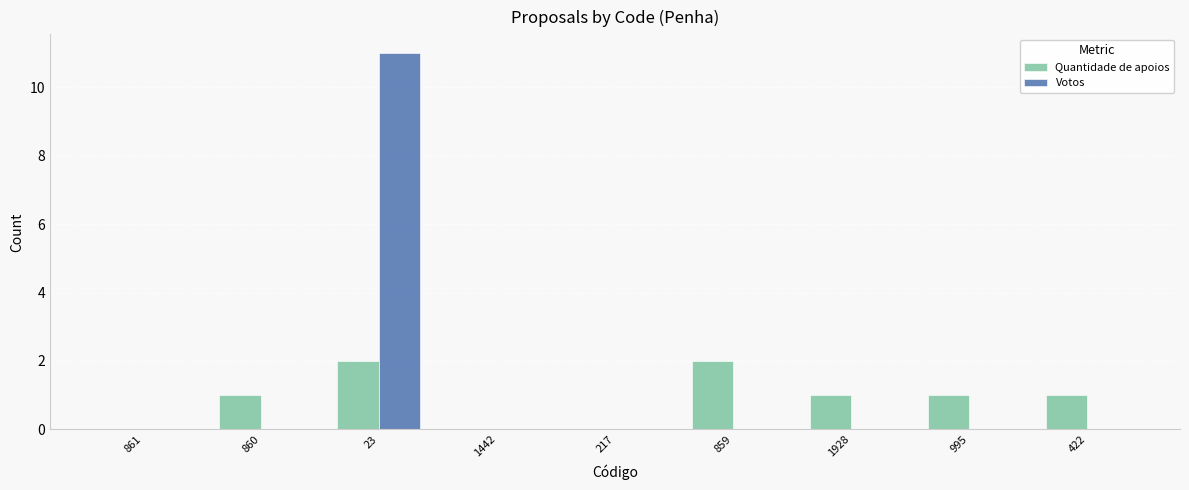

What is the approximate value of Votos at 23, to the nearest 10?

10